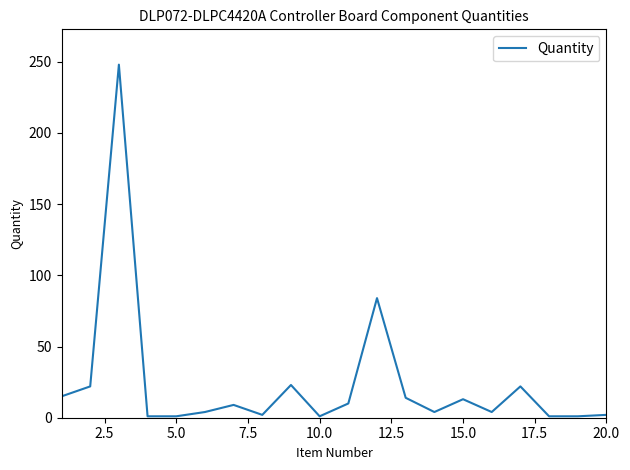

What is the maximum value shown in the chart?

248